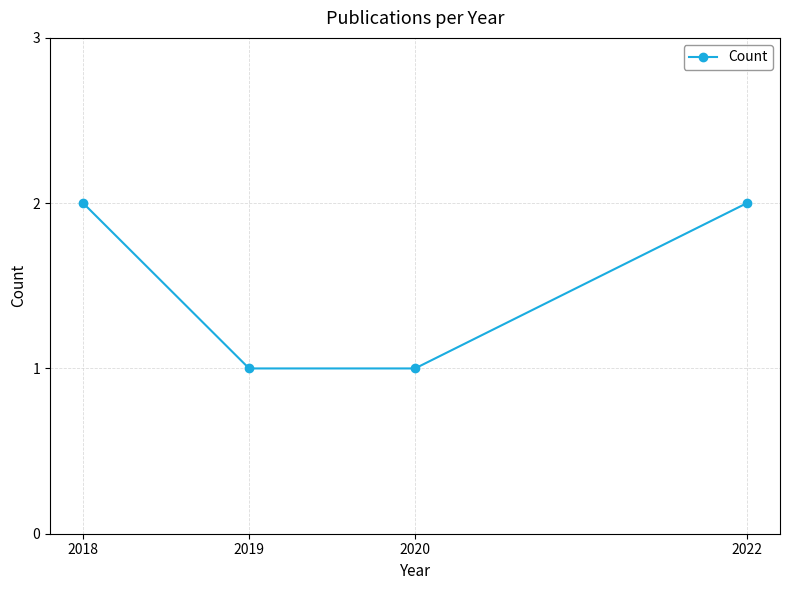

What is the ratio of the value at 2022 to the value at 2018?

1.0